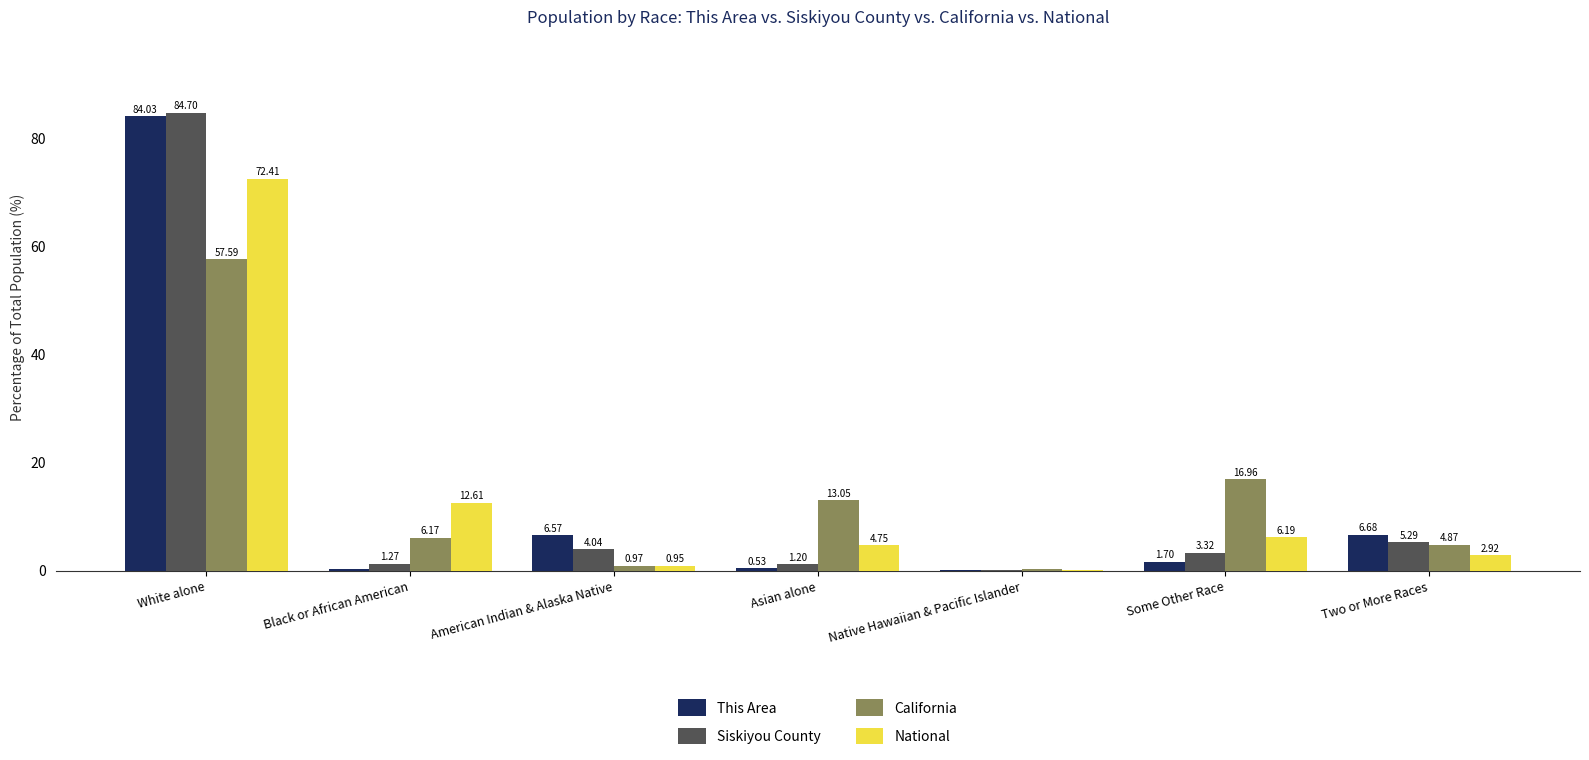

At which label does National reach its peak?

White alone